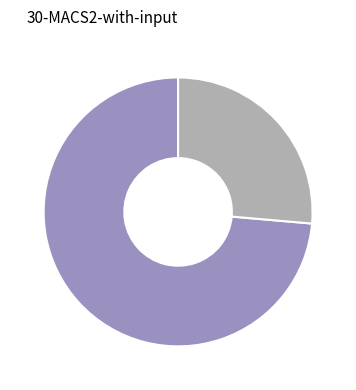

Is there a majority slice in this chart?

Yes